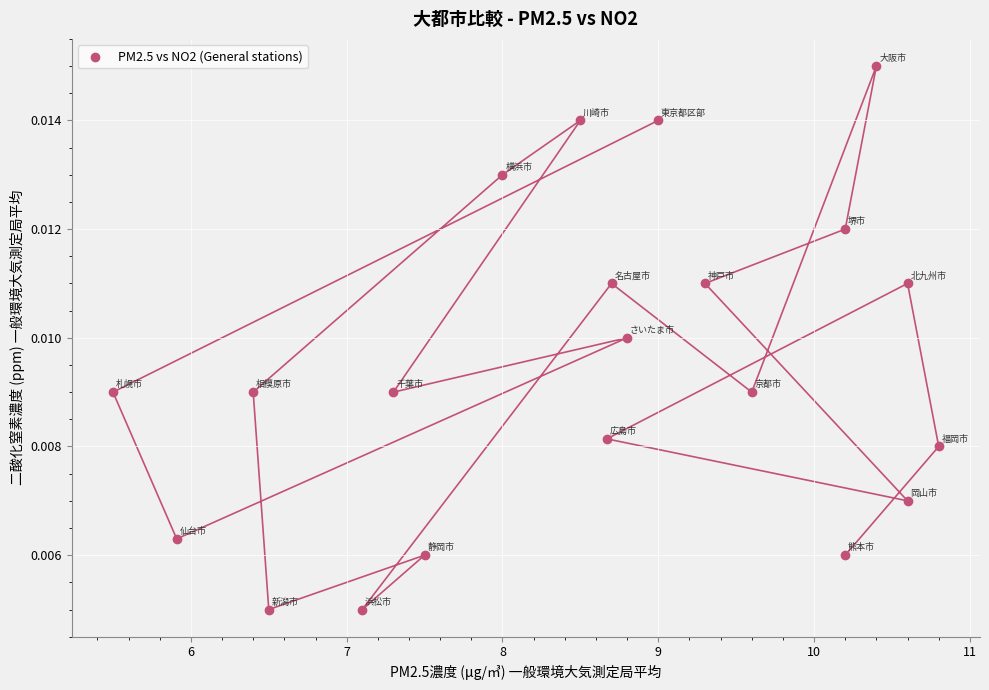

What is the range of X values (max minus min)?

5.3